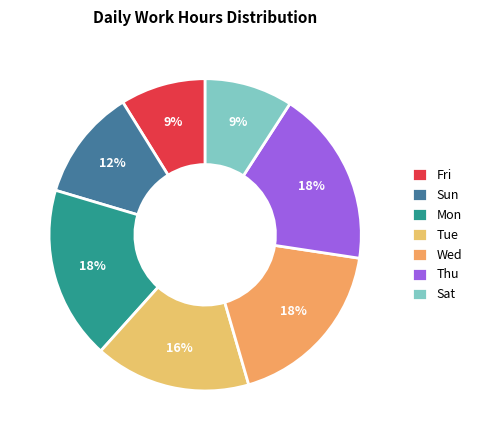

Count the number of slices in the pie.

7